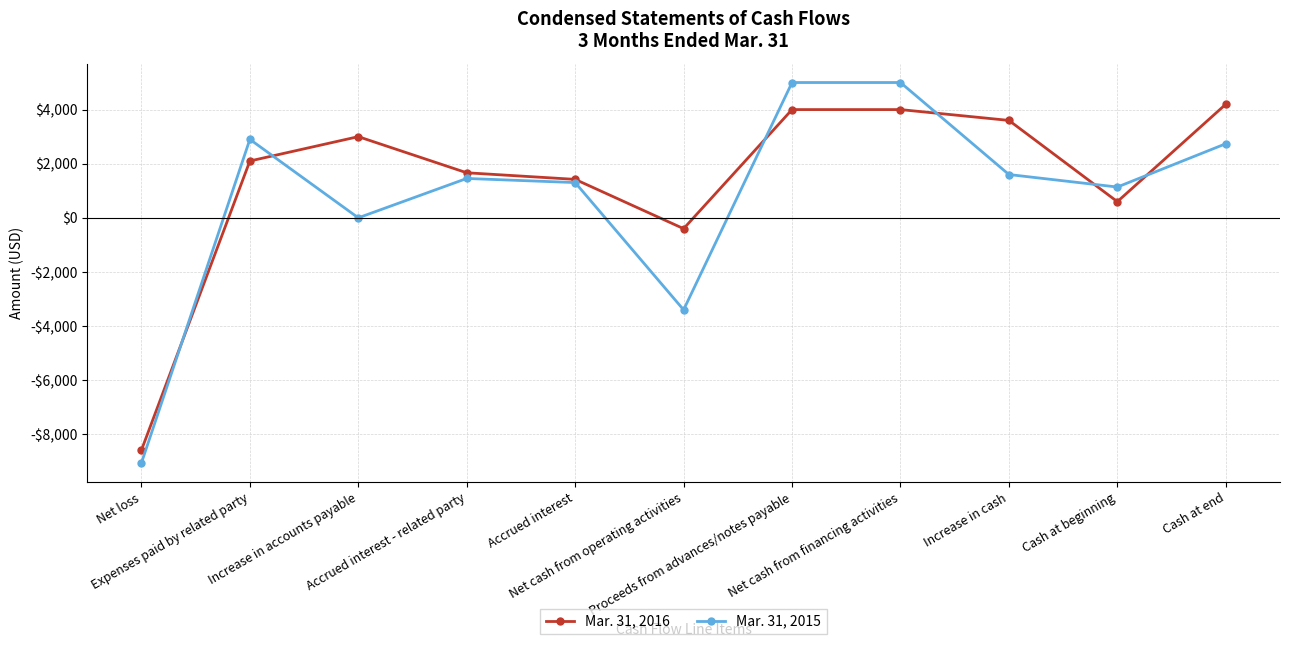

Where is Mar. 31, 2015 nearest to the value -2029?

Net cash from operating activities